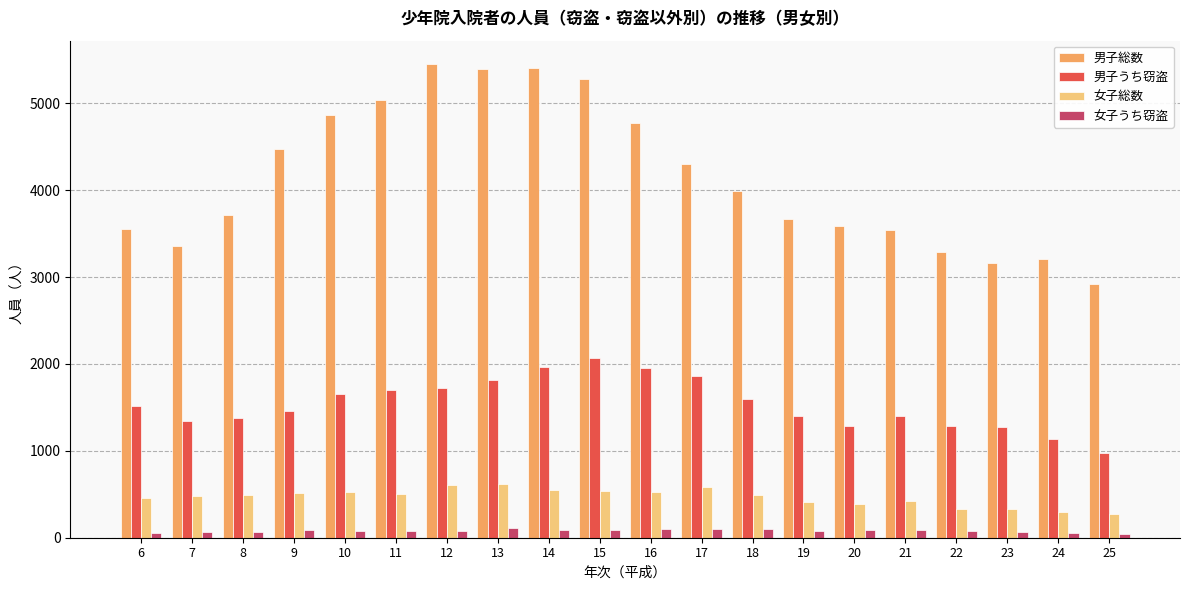

At how many categories does at least one series exceed 2793?

20